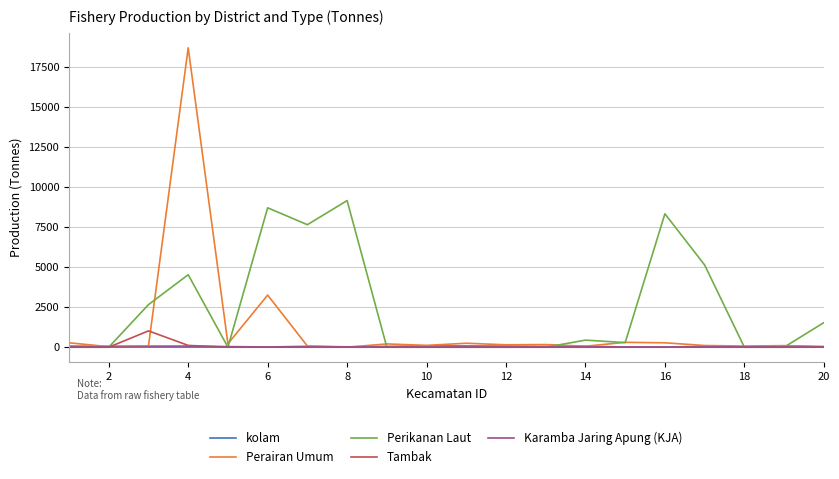

What is the maximum value shown in the chart?

18674.0